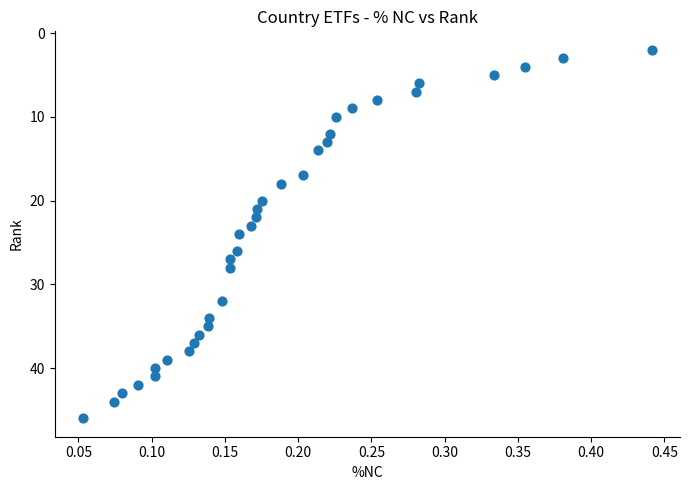

What is the range of Y values (max minus min)?

44